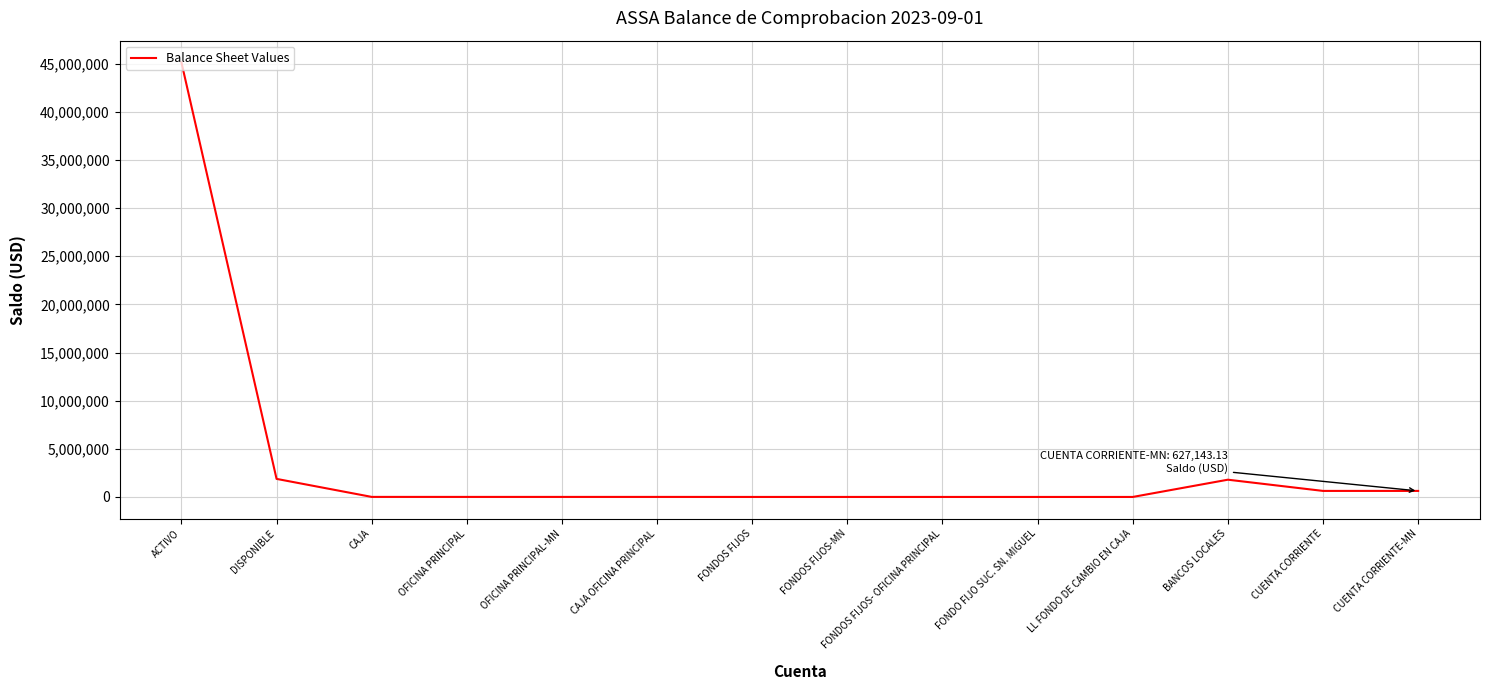

At which label is the value closest to 22567423?

DISPONIBLE